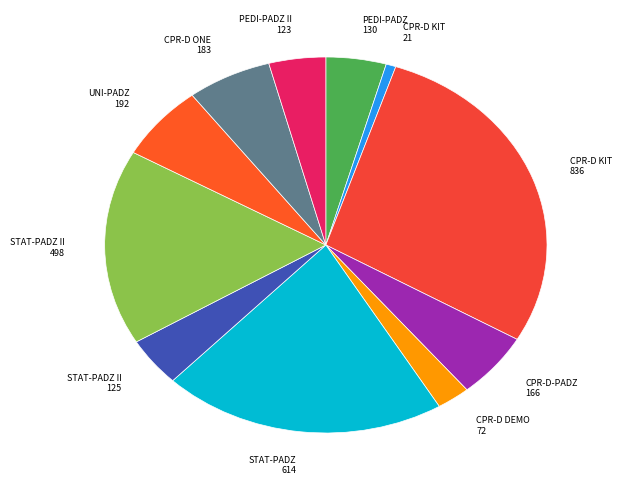

Rank the categories by value from highest to lowest.

CPR-D ACCESSORY KIT CASE, CPR STAT-PADZ ELECTRODE CS, STAT-PADZ II ELECTRODE CS, CPR UNI-PADZ III, CPR-D-PADZ ONE PIECE, CPR-D-PADZ ELECTRODES, PEDI-PADZ II TRAINING, STAT-PADZ II TRAINING, PEDI-PADZ II ELECTRODES, CPR-D DEMO REPLACEMENT PADZ, CPR-D ACCESSORY KIT SINGLE